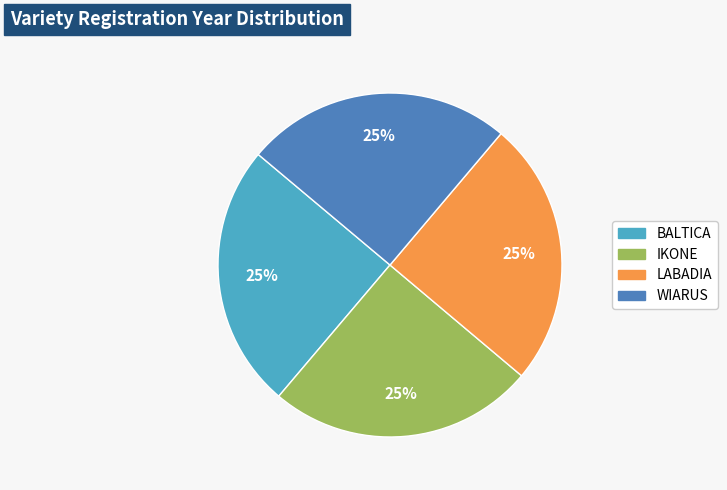

What is the ratio of the value at BALTICA to the value at WIARUS?

1.0